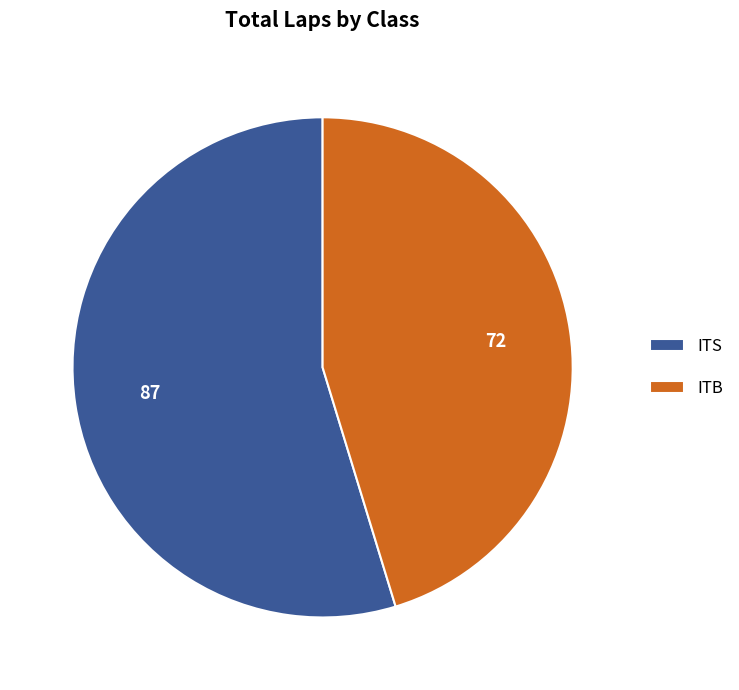

Do ITS and ITB together represent more than half of the pie?

Yes